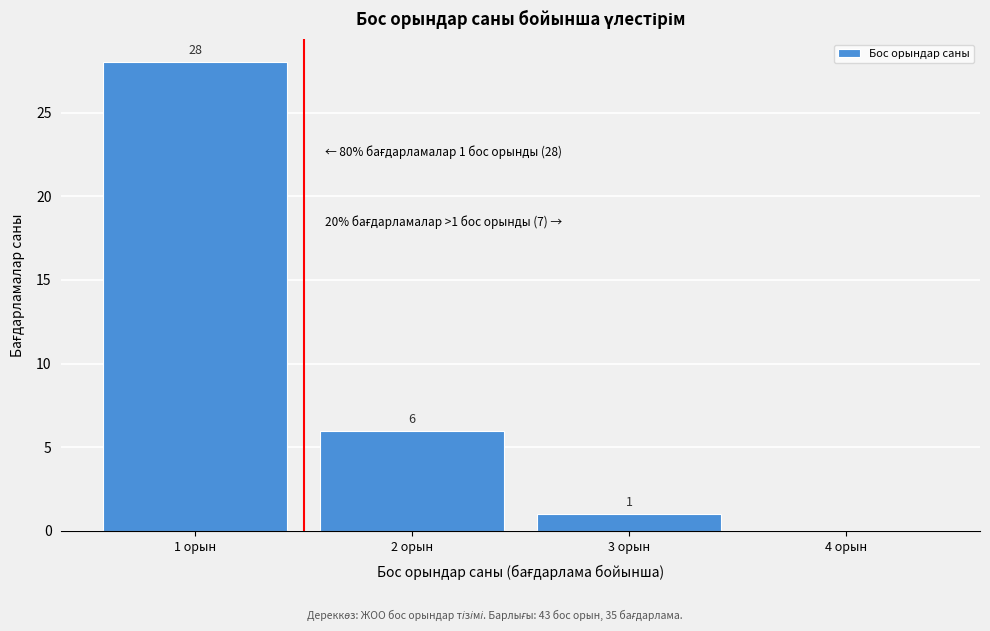

Which range on the x-axis has the tallest bar?

0.5 to 1.5